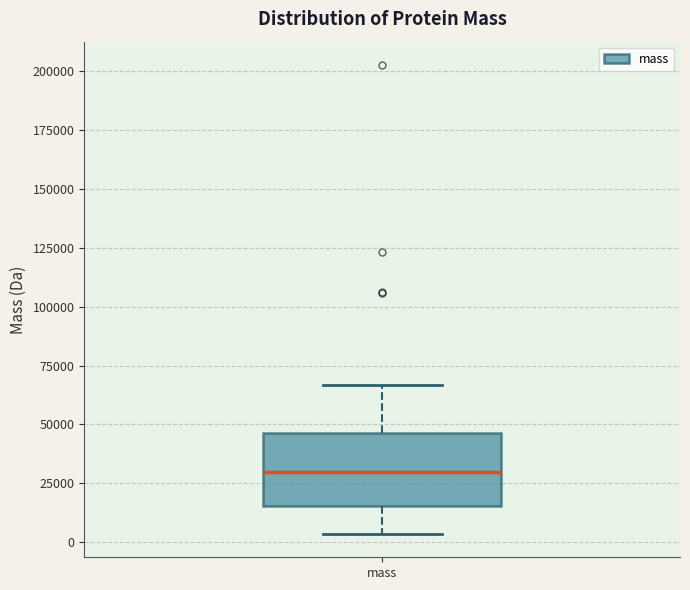

Where is the lower edge of the box for mass on the y-axis? The values are not printed on the chart, so give them approximately, as read against the axis.

15000